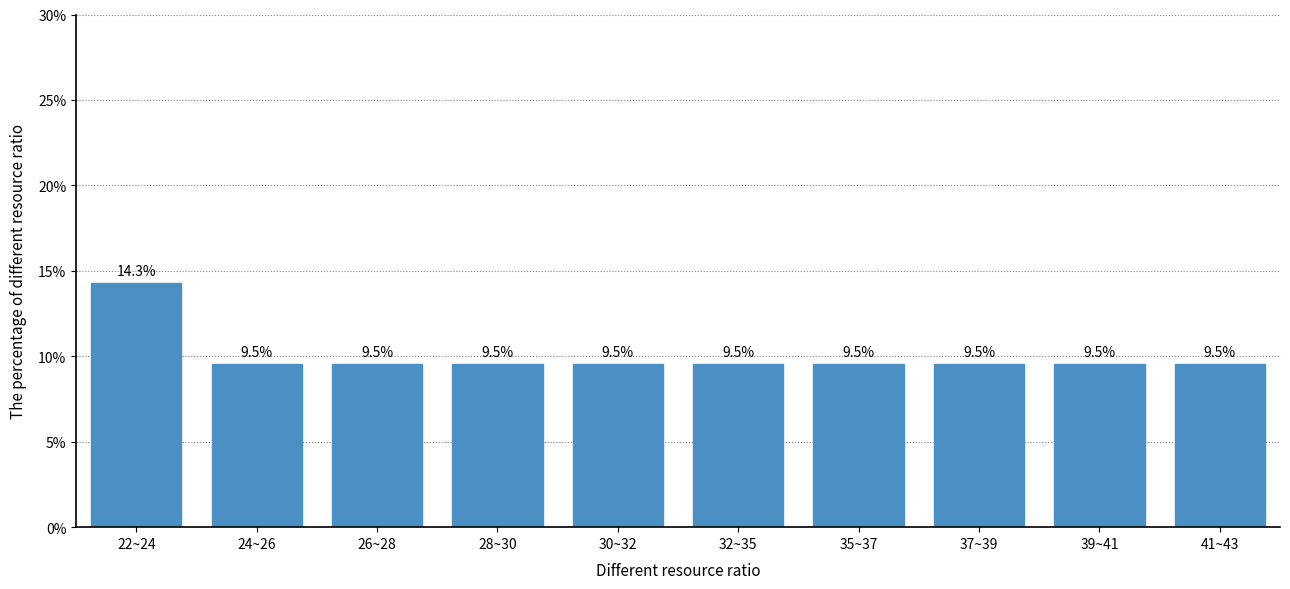

Reading left to right, transcribe all the data shown in this chart.

14.3	9.5	9.5	9.5	9.5	9.5	9.5	9.5	9.5	9.5